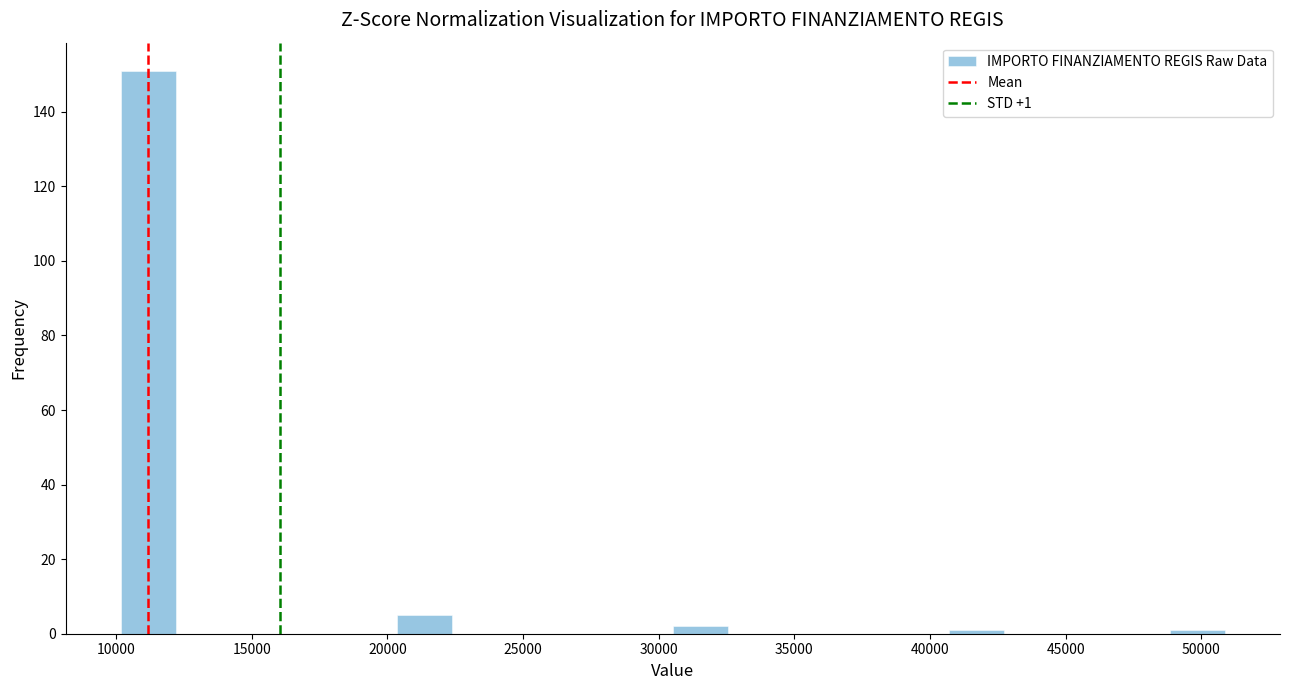

Over which range of the x-axis is the bar tallest?

10000 to 12000